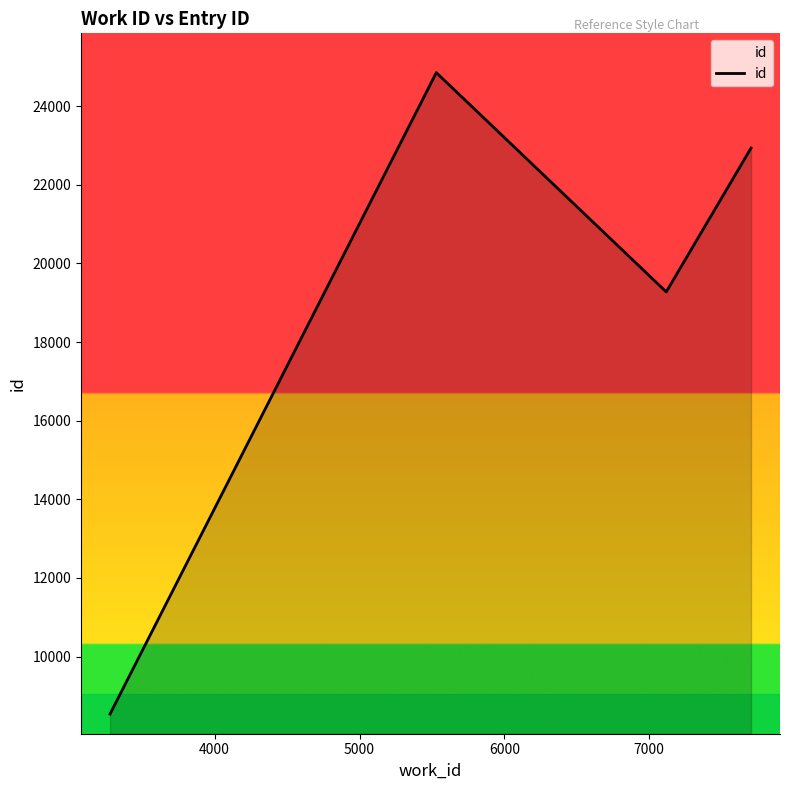

What is the value of the 3rd point from the left?

19277